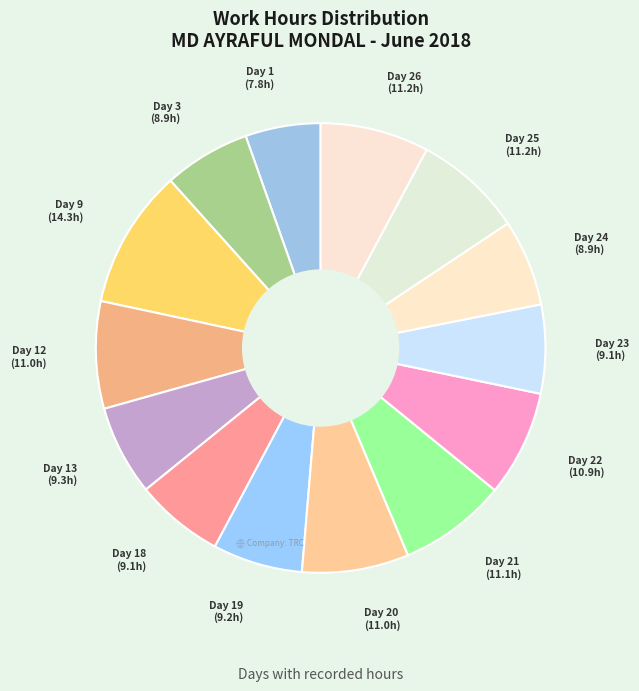

How many slices are in this pie chart?

14